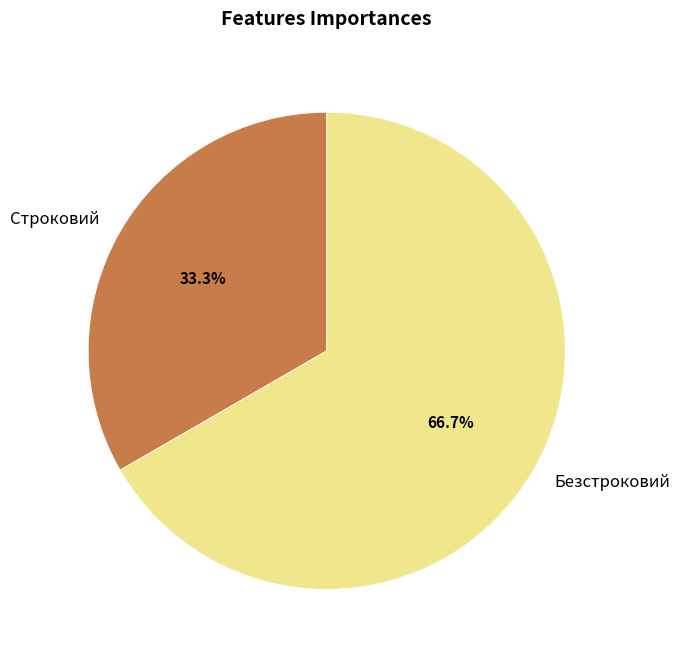

To the nearest percent, what is the difference between the Безстроковий and Строковий slice percentages?

33%